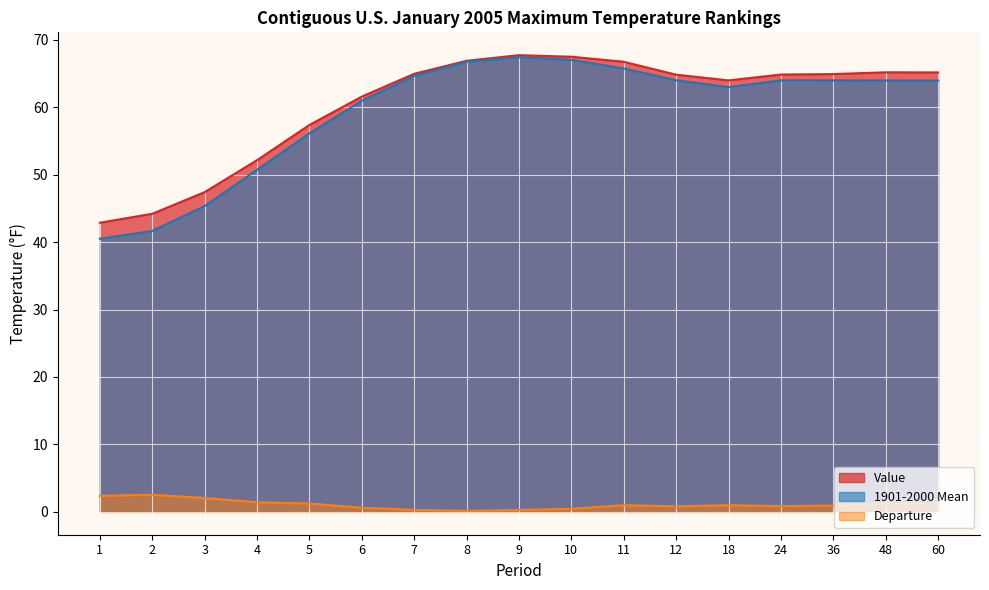

What is the value of the Value point at the 13th from the left?

64.0